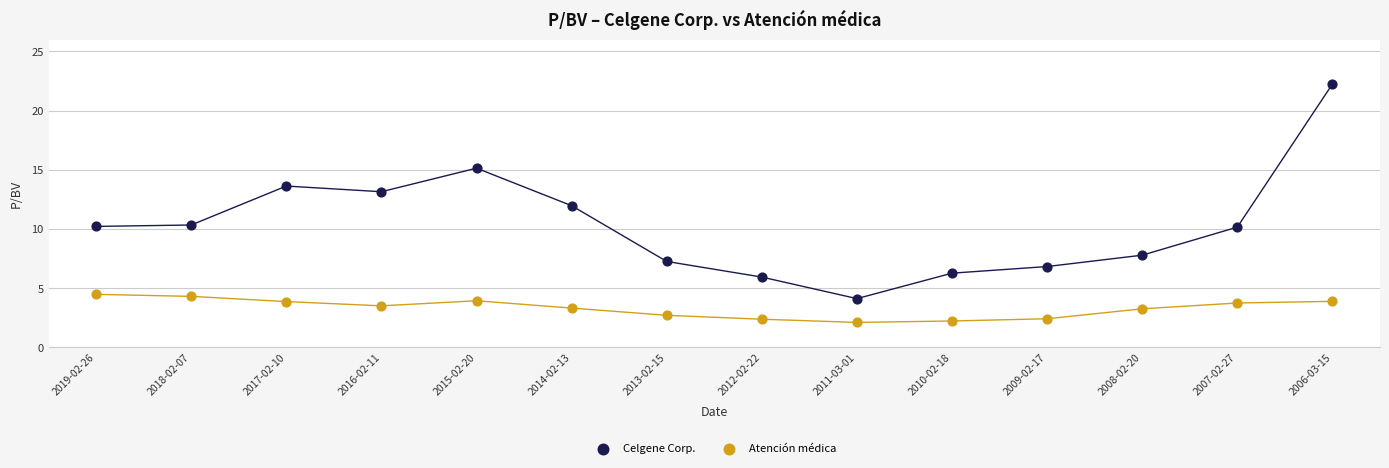

Which series has the largest Y range (max minus min)?

Celgene Corp.